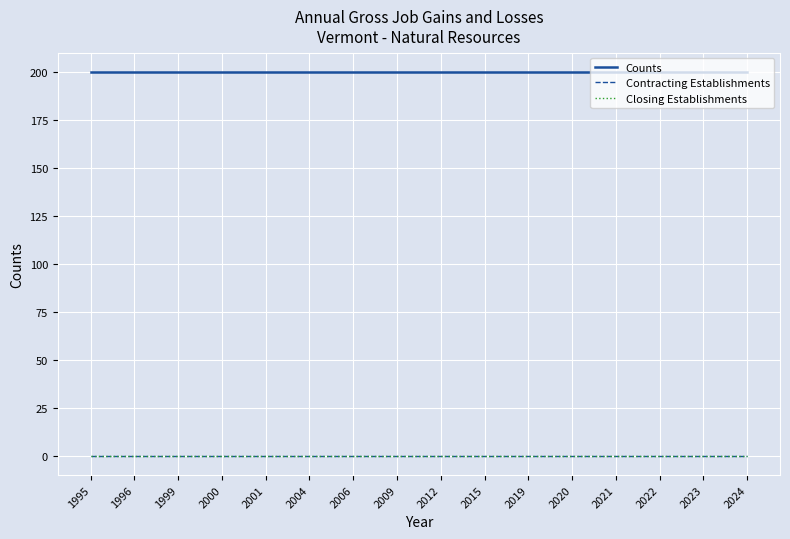

Does the chart have visible grid lines?

Yes